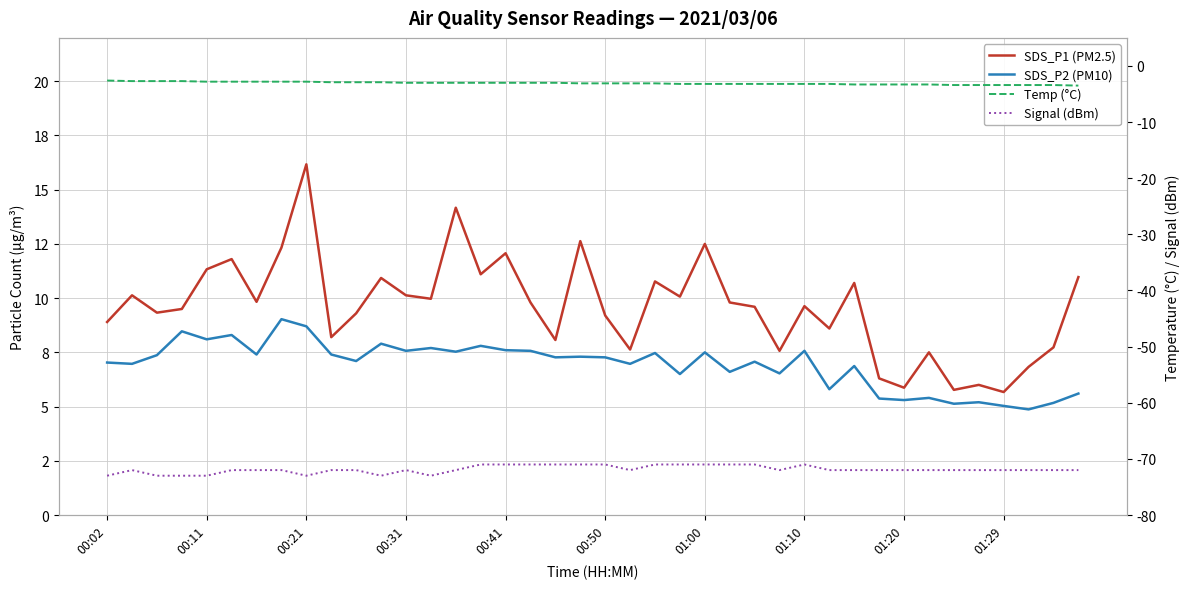

Does the chart display data point markers on the line(s)?

No